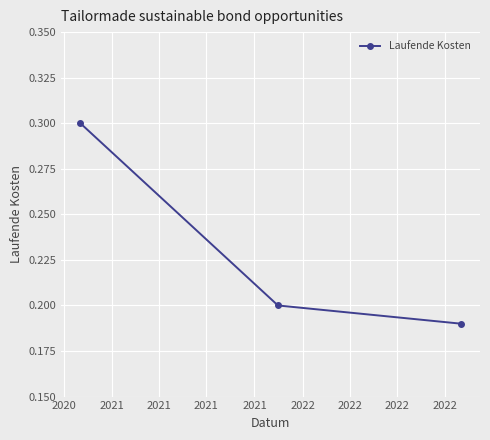

What is the sum of all values?

0.7